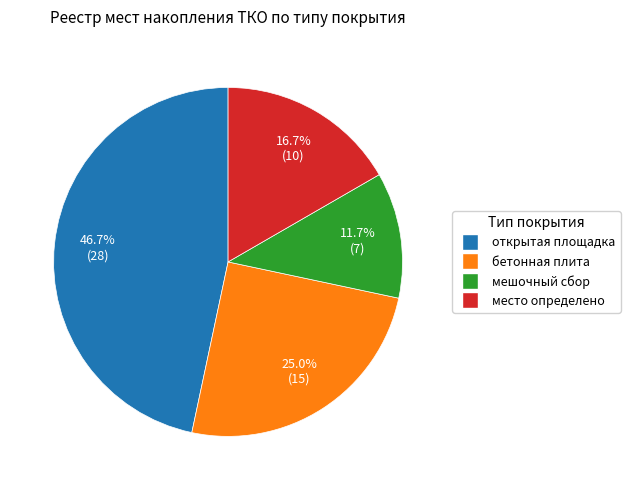

Approximately how many times larger is the value at мешочный сбор compared to место определено?

0.7